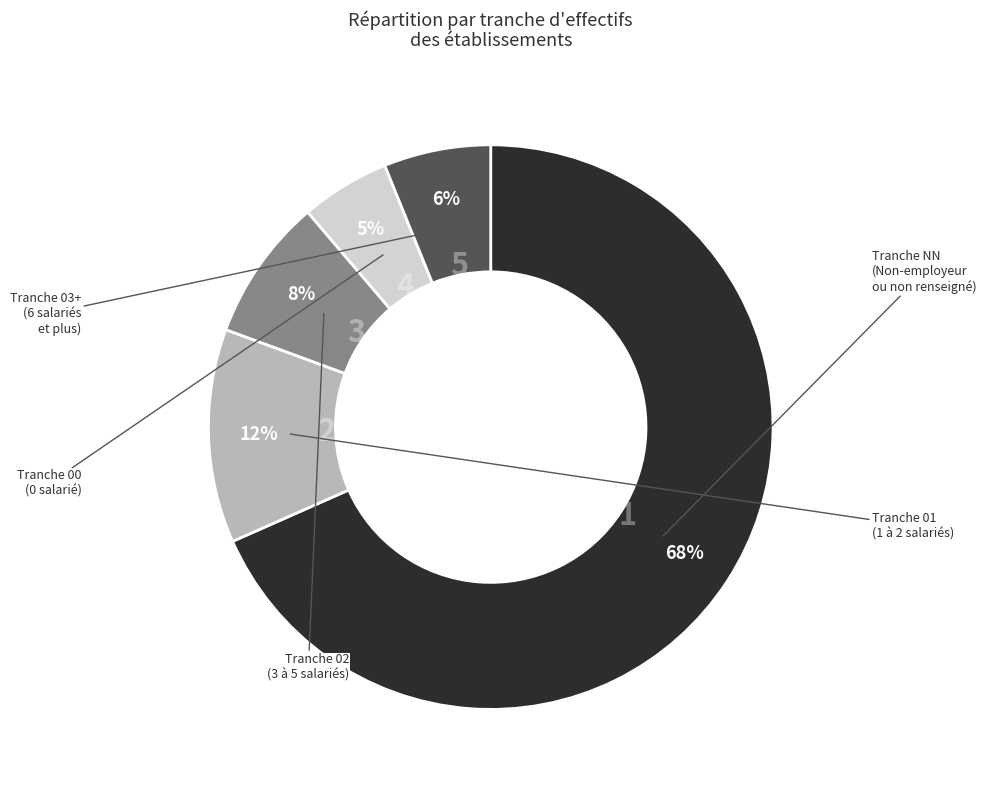

To the nearest percent, what is the average slice percentage?

20%